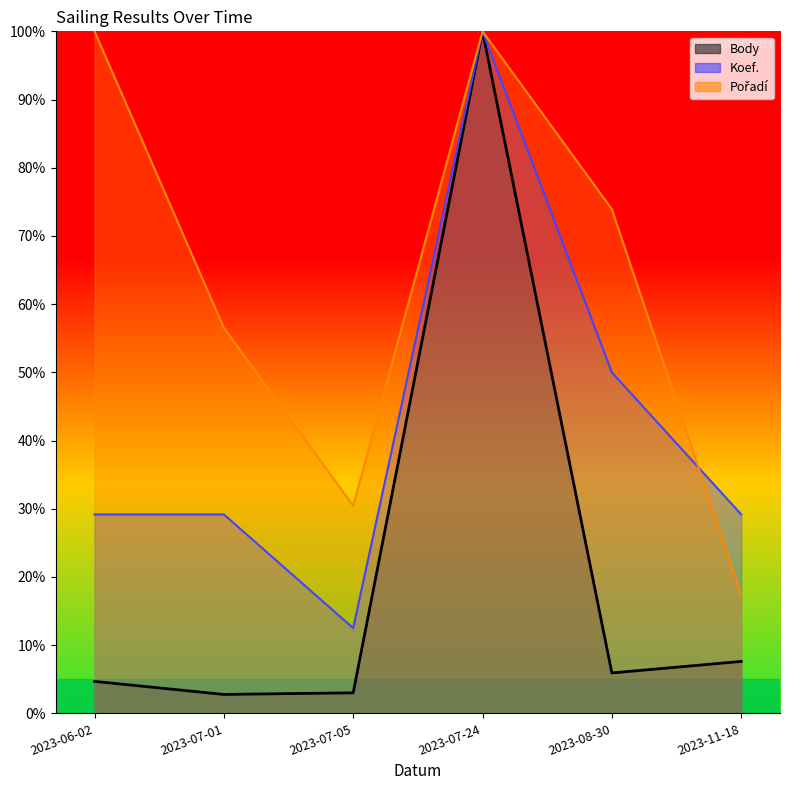

The Pořadí series shows 100.0 at 2023-06-02. True or false?

True